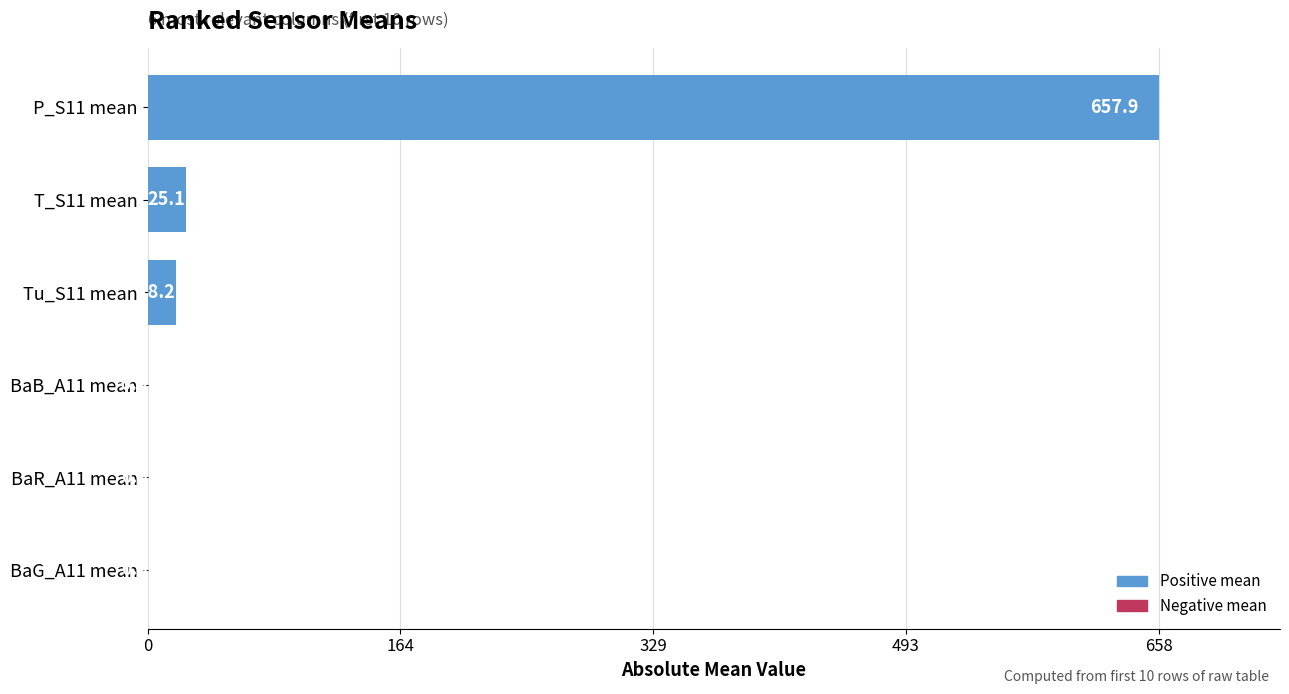

At which category does the chart reach its peak across all series?

P_S11 mean